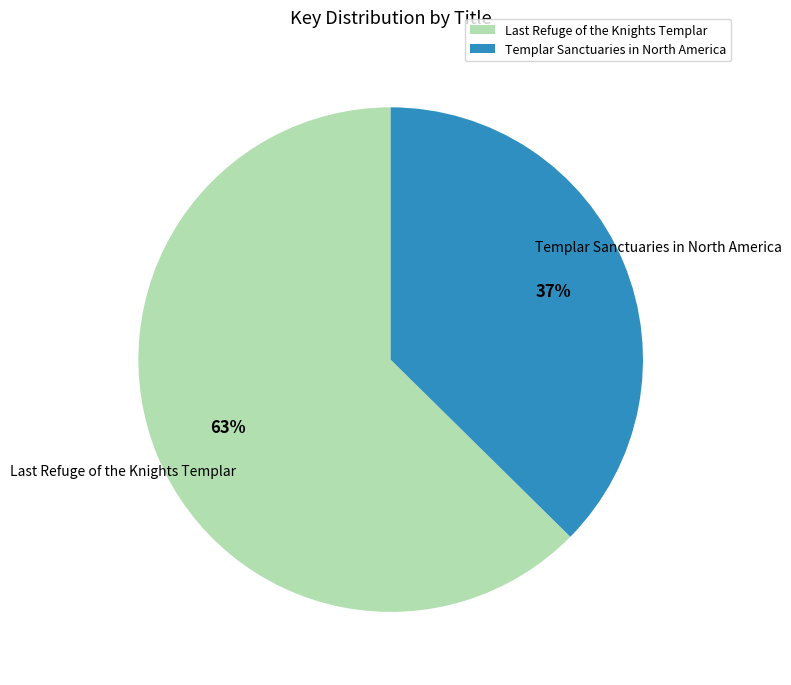

What is the smallest slice in the pie chart?

Templar Sanctuaries in North America